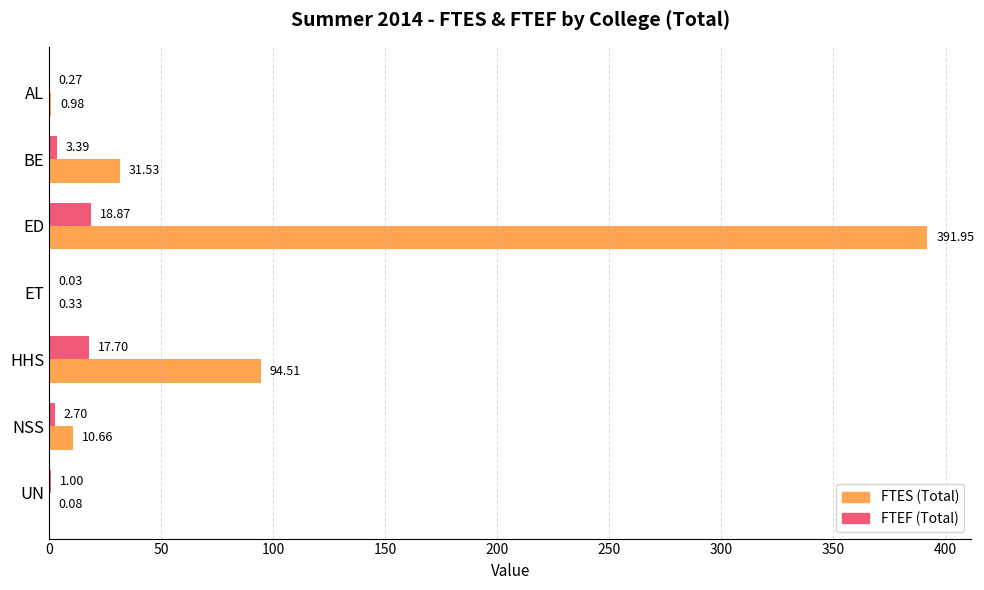

What is the sum of all FTEF (Total) values?

44.0